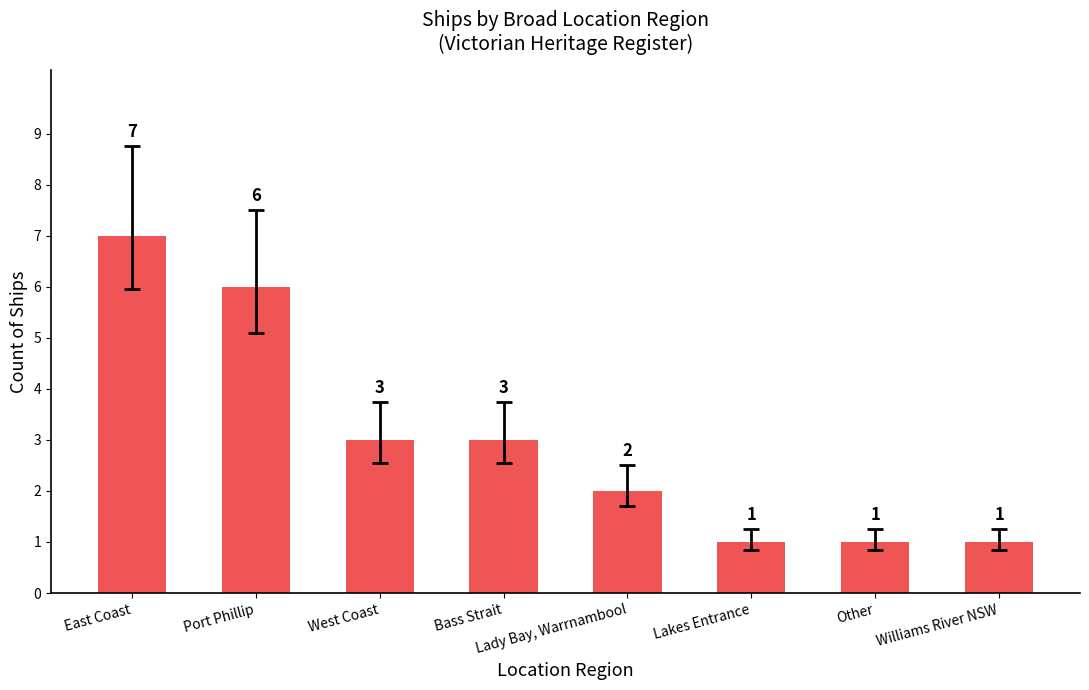

Where does the data first go above 3?

East Coast